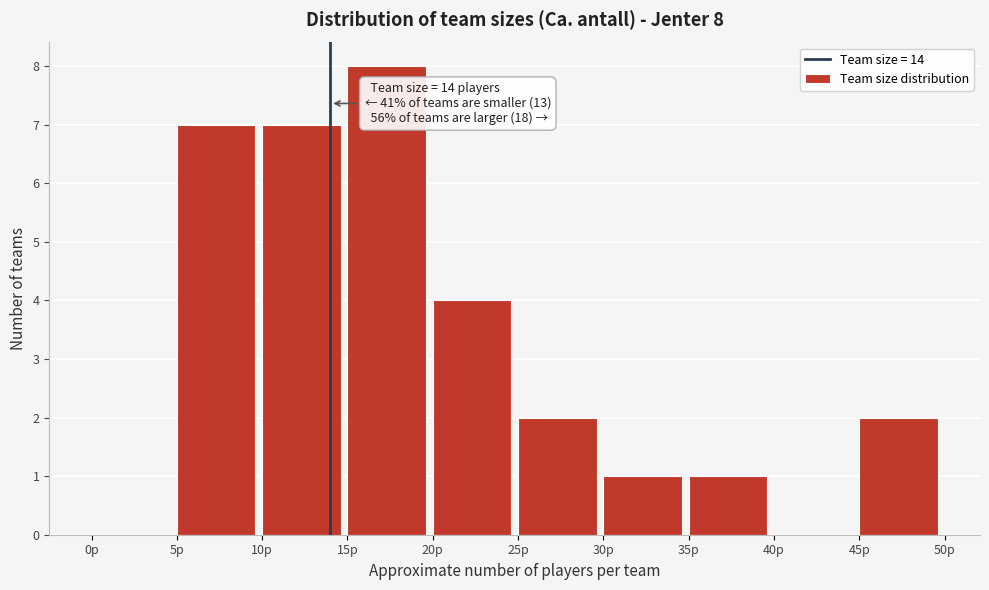

Which range on the x-axis has the tallest bar?

15 to 20